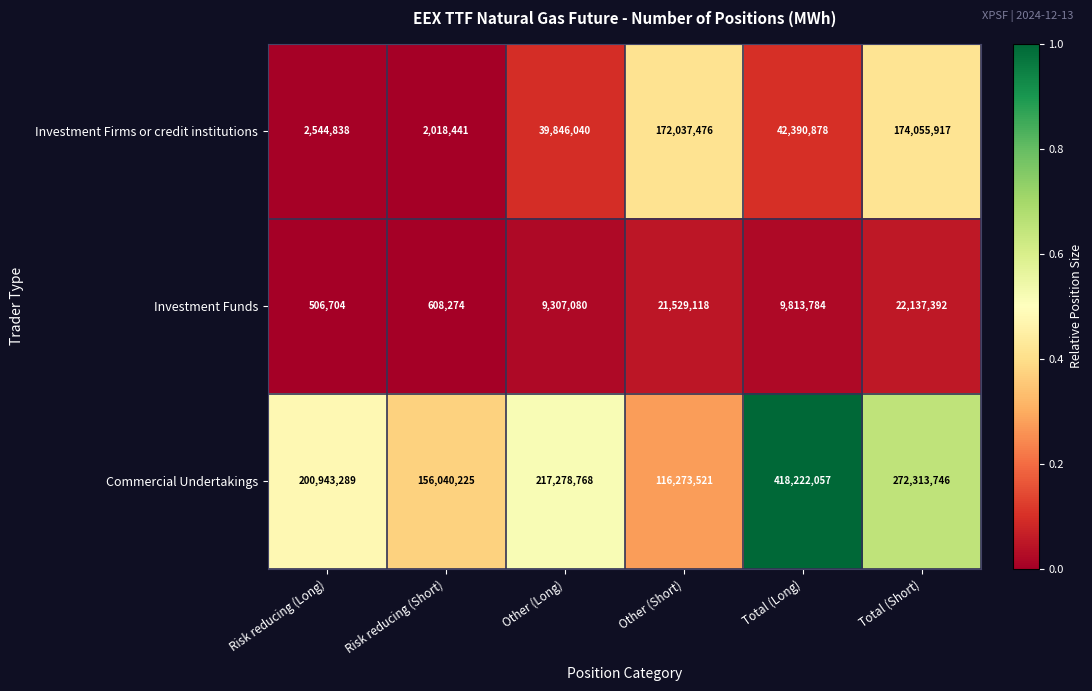

What is the total value across all series at Risk reducing (Long)?

203994831